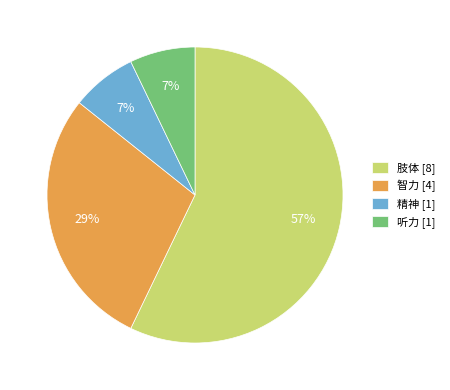

Combined, do 听力 [1] and 精神 [1] account for over 50%?

No